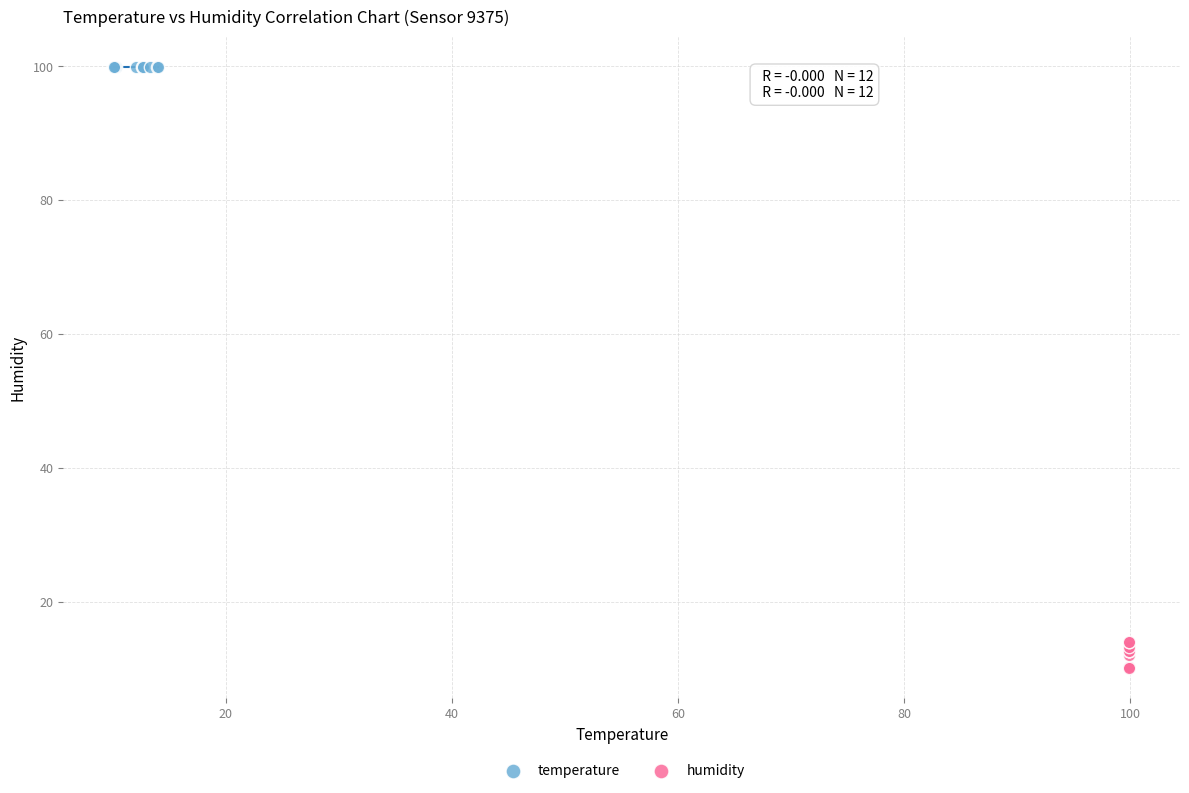

Which series reaches the maximum Y coordinate?

temperature